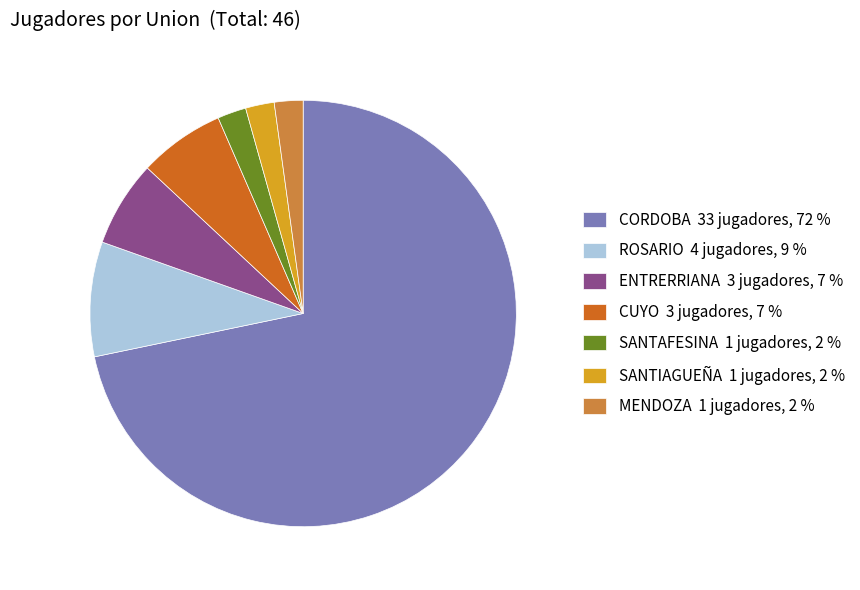

Which has a higher value, ROSARIO or CORDOBA?

CORDOBA